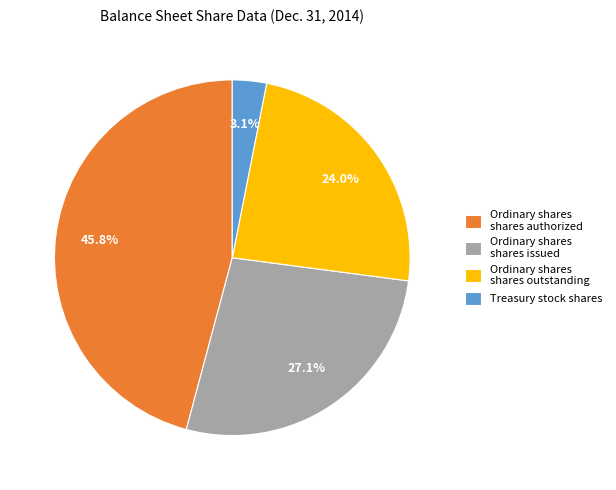

Which category has the biggest portion of the pie?

Ordinary shares shares authorized